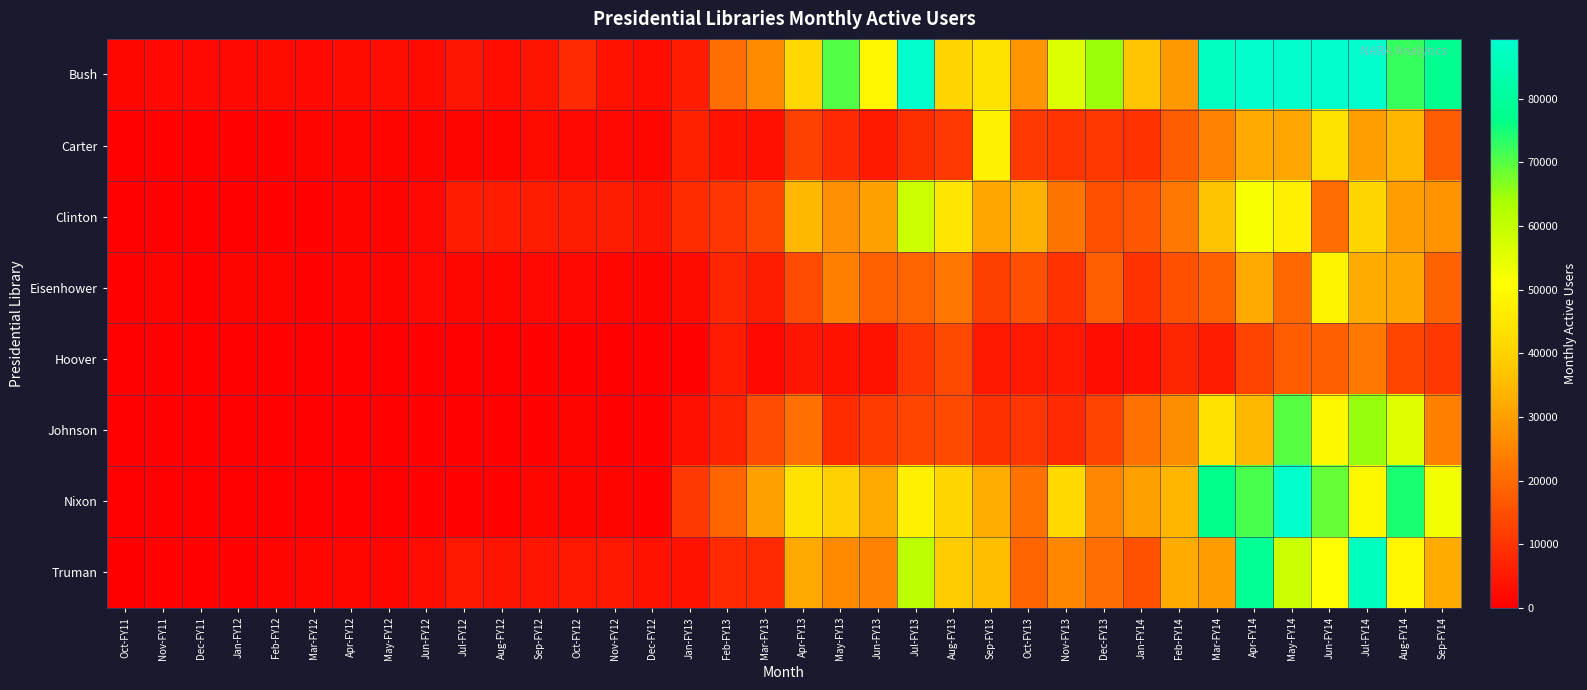

What is the difference between the highest and lowest values at Dec-FY11?

1422